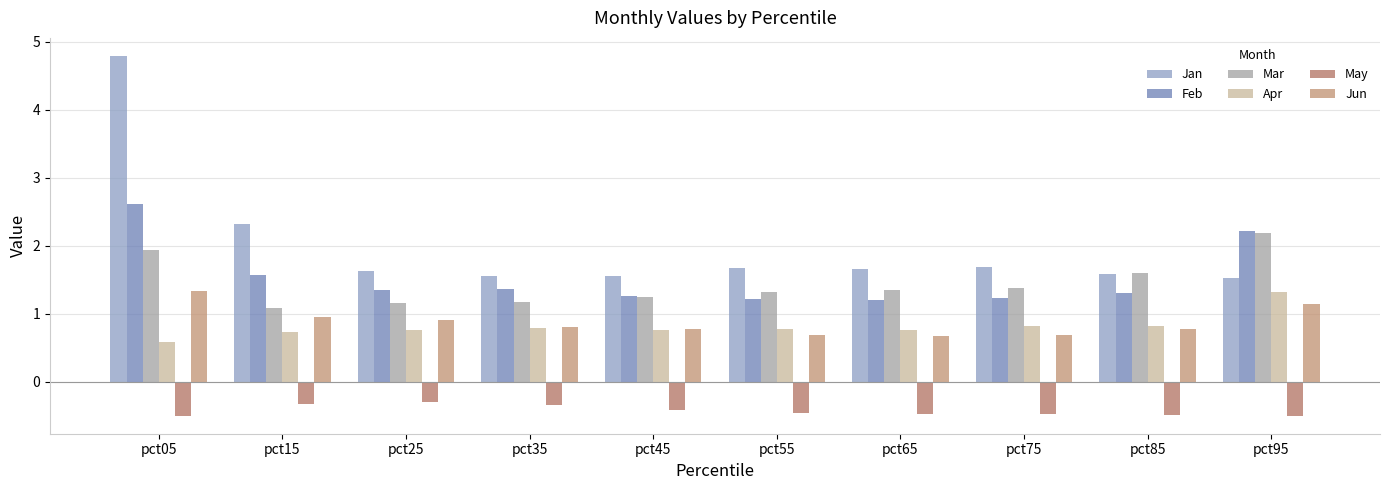

What is the total value across all series at pct25?

5.5